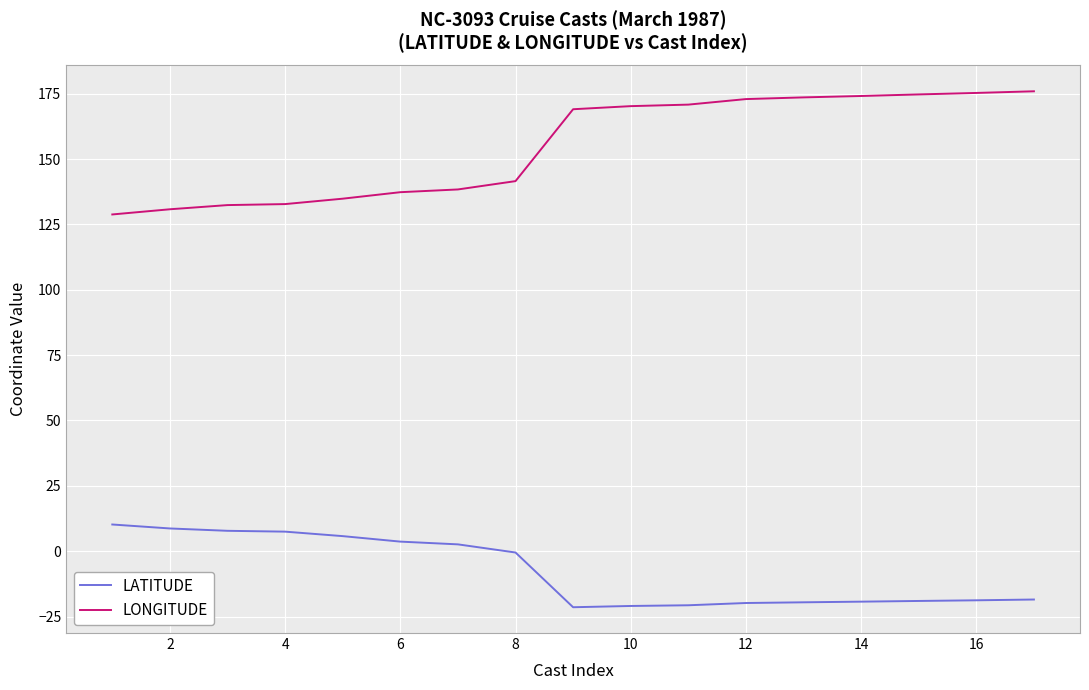

Which series has the widest spread of values?

LONGITUDE